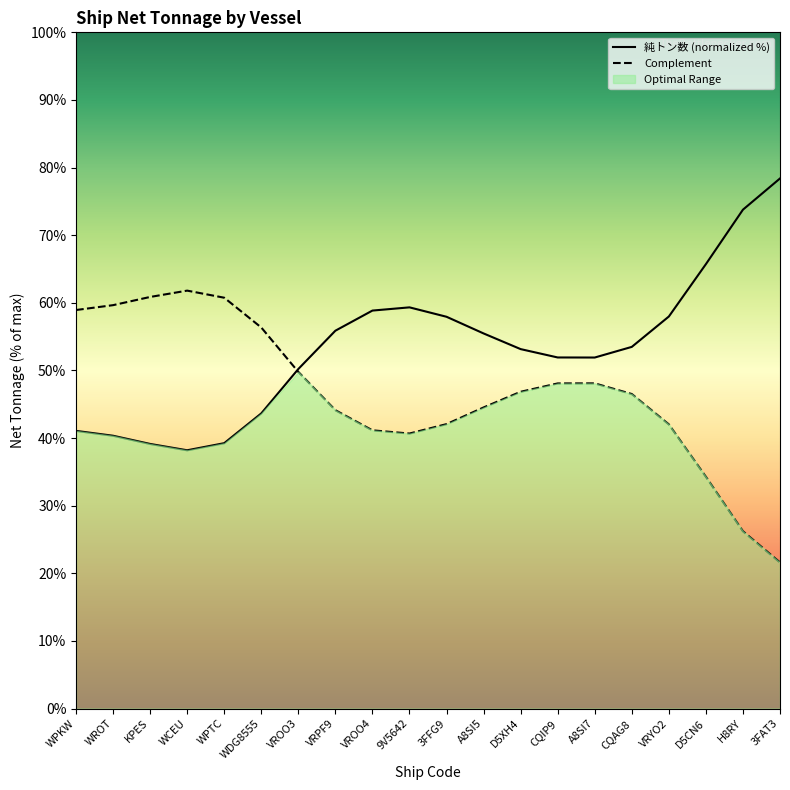

Reading left to right, transcribe all the data shown in this chart.

純トン数 (normalized %): WPKW=41.1	WROT=40.3	KPES=39.1	WCEU=38.2	WPTC=39.2	WDG8555=43.7	VROO3=50.2	VRPF9=55.9	VROO4=58.9	9V5642=59.3	3FFG9=57.9	A8SI5=55.5	D5XH4=53.2	CQIP9=51.9	A8SI7=51.9	CQAG8=53.5	VRYO2=58.0	D5CN6=65.7	H8RY=73.8	3FAT3=78.4
Complement: WPKW=58.9	WROT=59.7	KPES=60.9	WCEU=61.8	WPTC=60.8	WDG8555=56.3	VROO3=49.8	VRPF9=44.1	VROO4=41.1	9V5642=40.7	3FFG9=42.1	A8SI5=44.5	D5XH4=46.8	CQIP9=48.1	A8SI7=48.1	CQAG8=46.5	VRYO2=42.0	D5CN6=34.3	H8RY=26.2	3FAT3=21.6